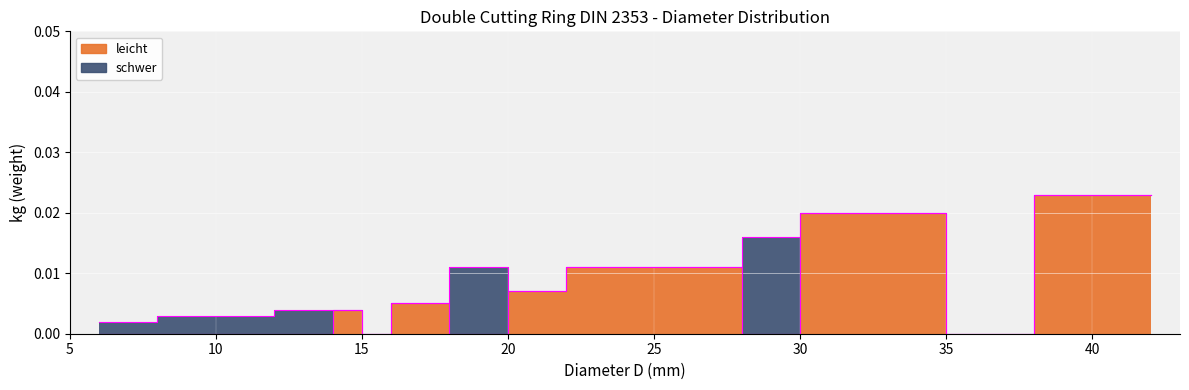

Which category has the lowest value in the leicht edge series?

5